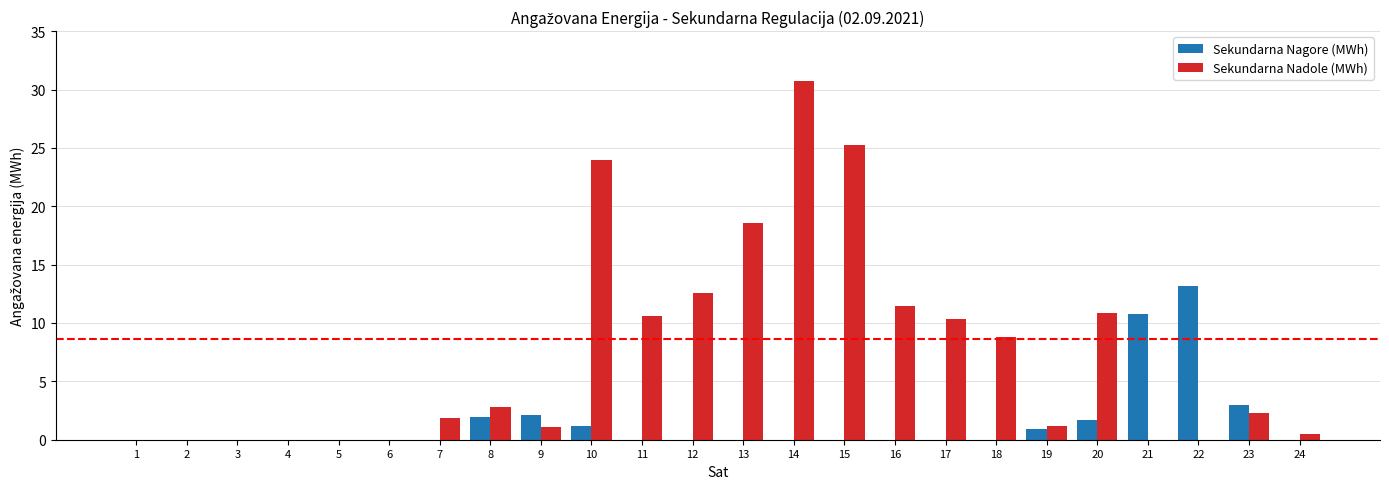

Which category has the highest value across all series?

14